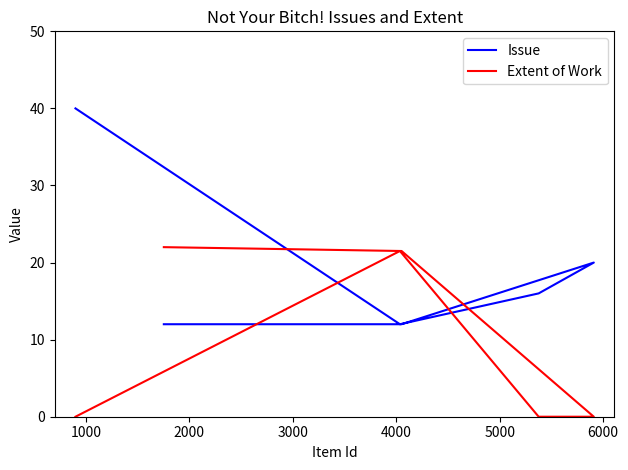

True or false: Extent of Work and Issue cross at least once.

True